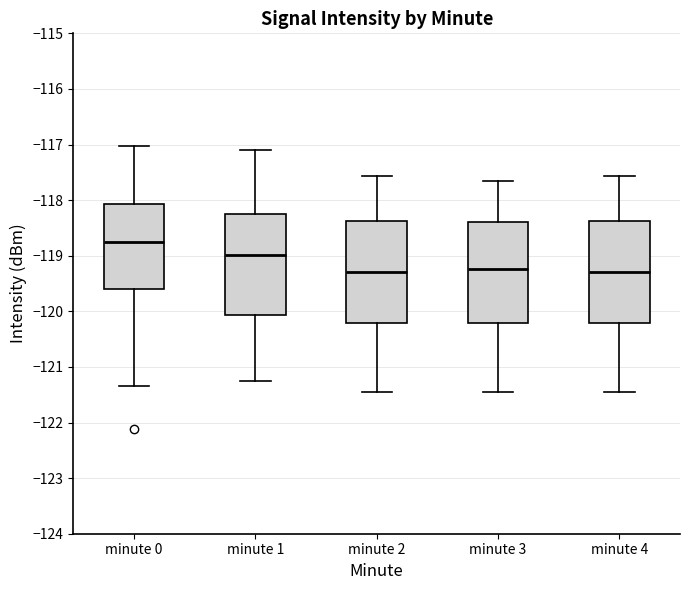

Reading left to right, transcribe this box plot: for each box, give where its median line is, the range the box spans, and where its two whiskers end, as read against the y-axis. The values are not printed on the chart, so give them approximately, as read against the axis.

minute 0: median -118.8, box -119.6 to -118.1, whiskers -121.3 to -117.0
minute 1: median -119.0, box -120.1 to -118.3, whiskers -121.3 to -117.1
minute 2: median -119.3, box -120.2 to -118.4, whiskers -121.4 to -117.6
minute 3: median -119.2, box -120.2 to -118.4, whiskers -121.4 to -117.6
minute 4: median -119.3, box -120.2 to -118.4, whiskers -121.4 to -117.6